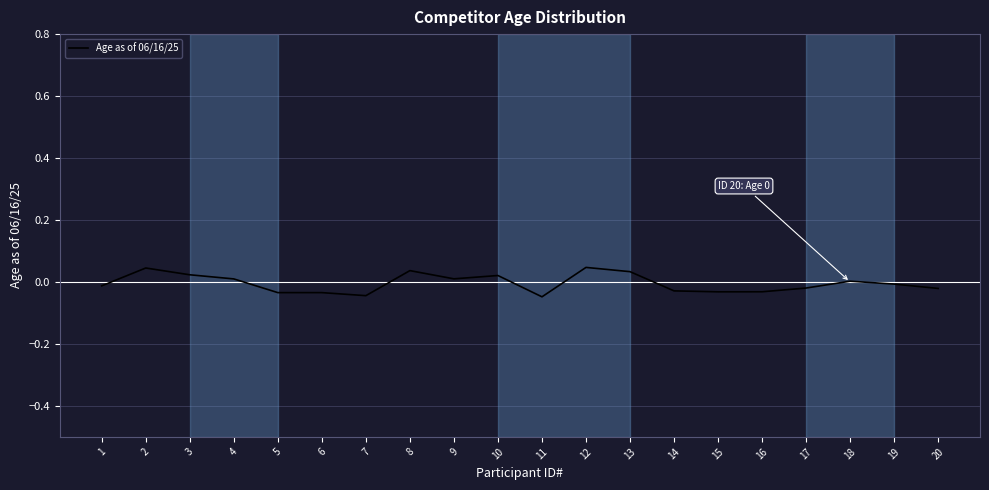

True or false: the data shows 0.0 at 3.

True